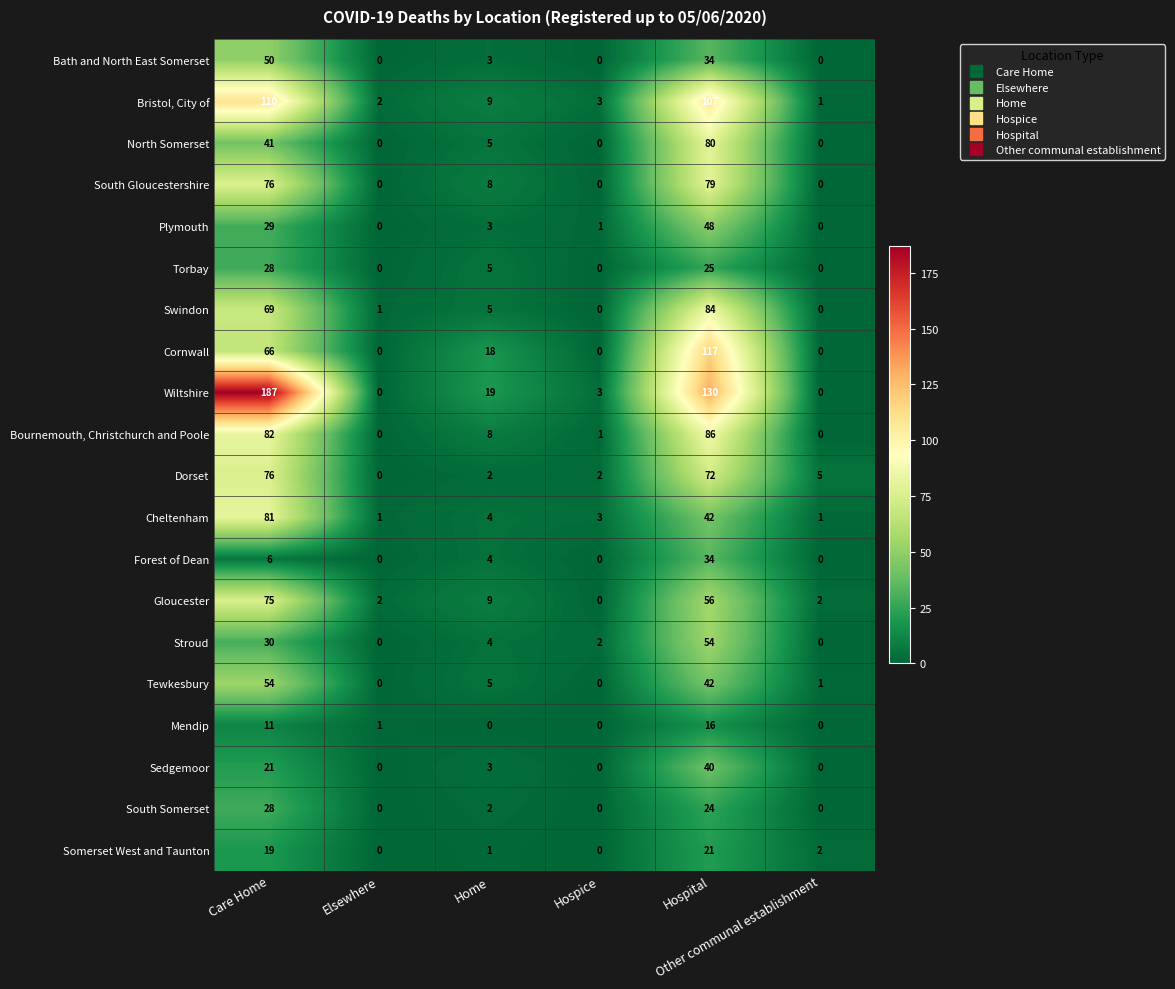

Count the number of categories in the chart.

6